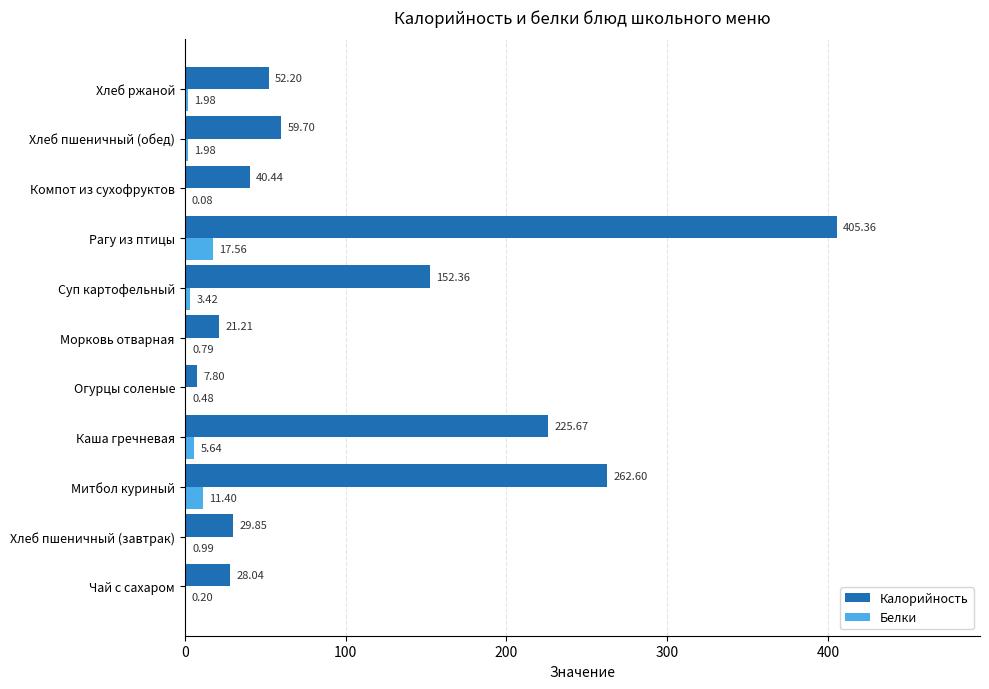

At which category is the sum across all series the highest?

Рагу из птицы